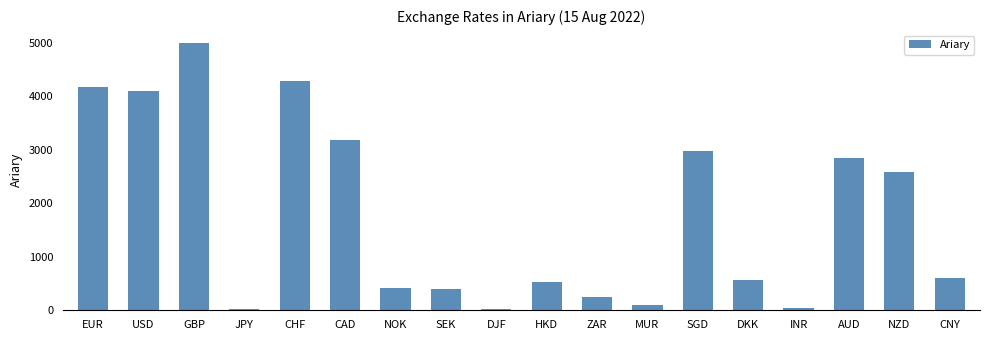

Does the chart contain any negative values?

No